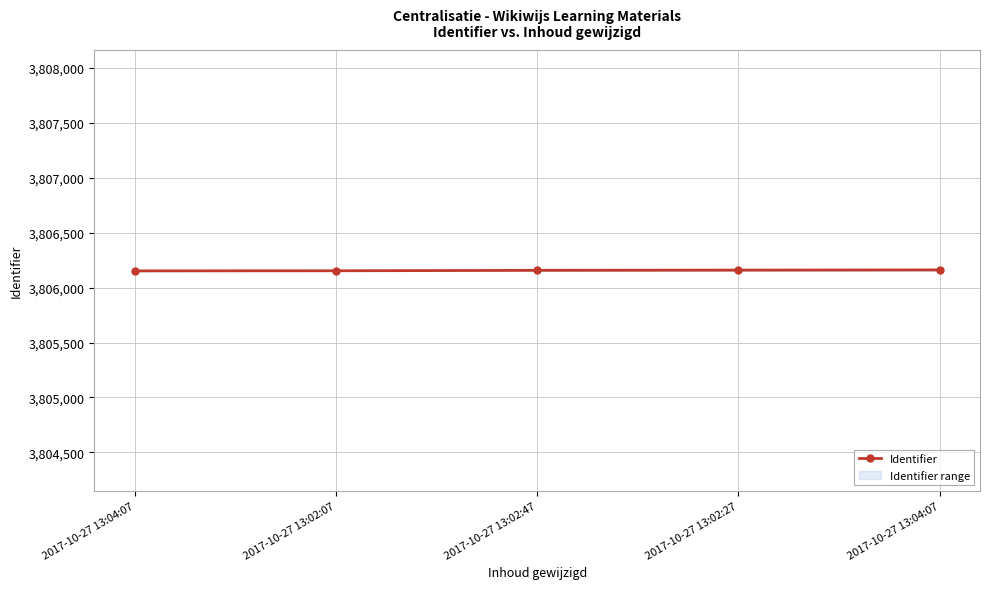

The chart shows a value of 2644073 at 2017-10-27 13:02:27. True or false?

False